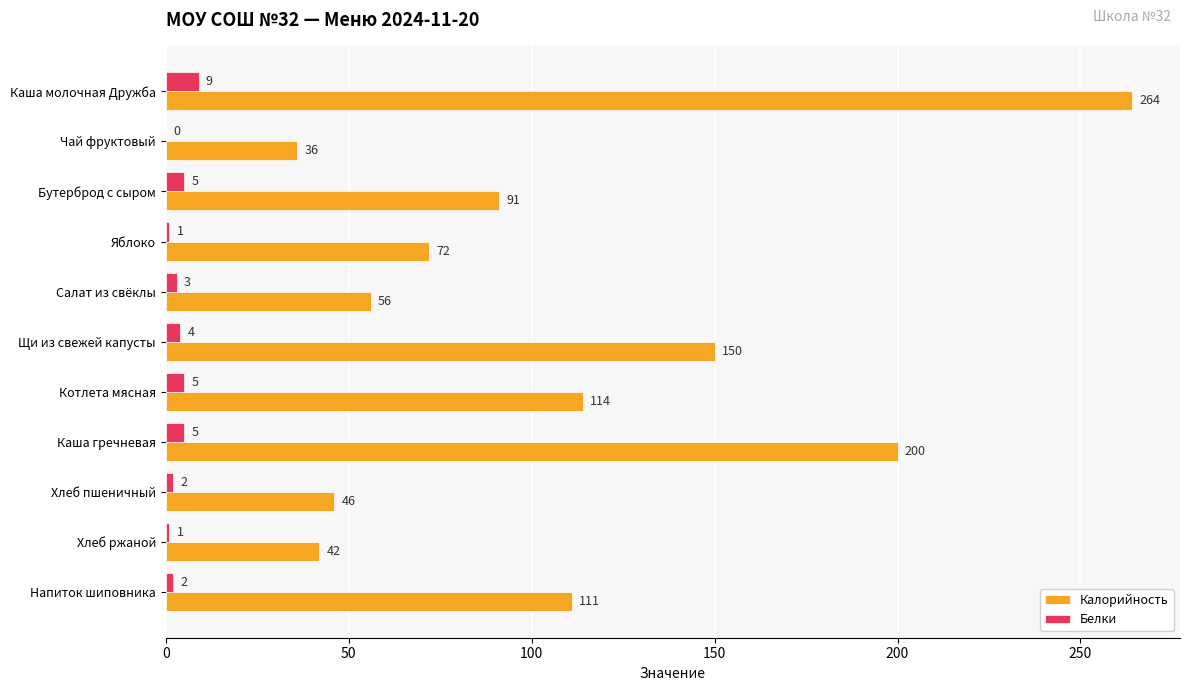

The Калорийность series shows 20 at Салат из свёклы. True or false?

False